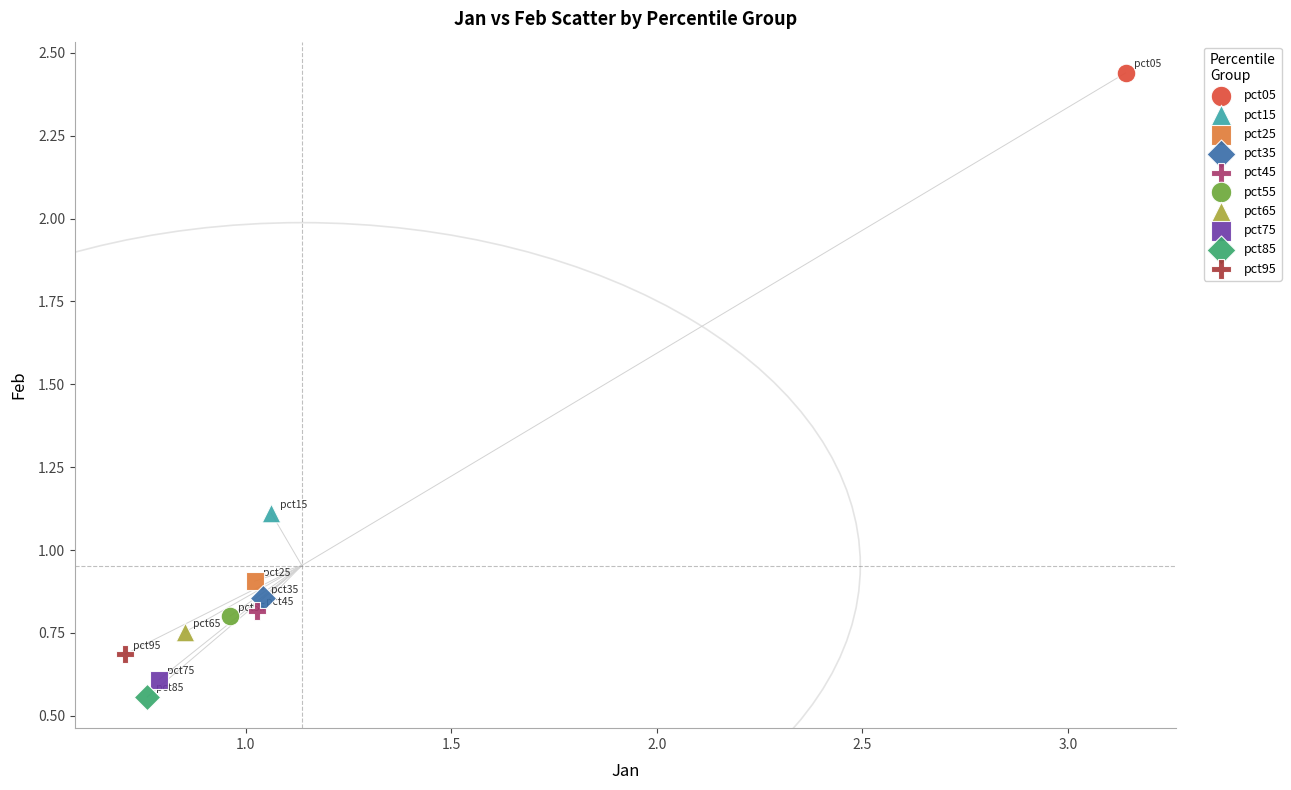

What are all the series names shown in the legend?

pct05, pct15, pct25, pct35, pct45, pct55, pct65, pct75, pct85, pct95